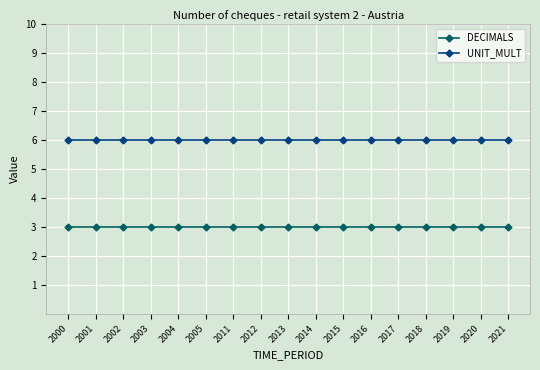

What is the difference between the highest and lowest values at 2011?

3